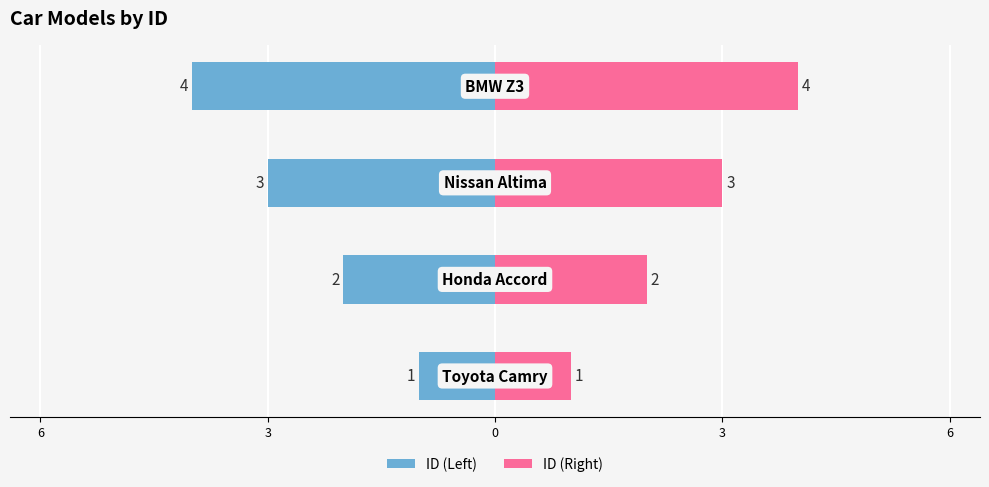

The value of ID (Right) at 3 is 2. True or false?

False